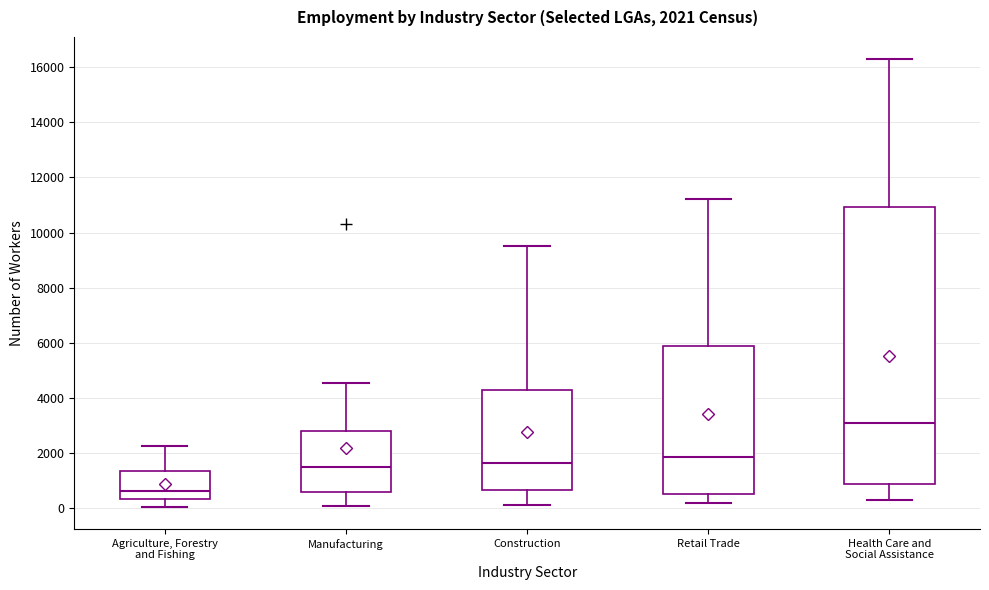

Which box's median line is the highest?

Health Care and Social Assistance